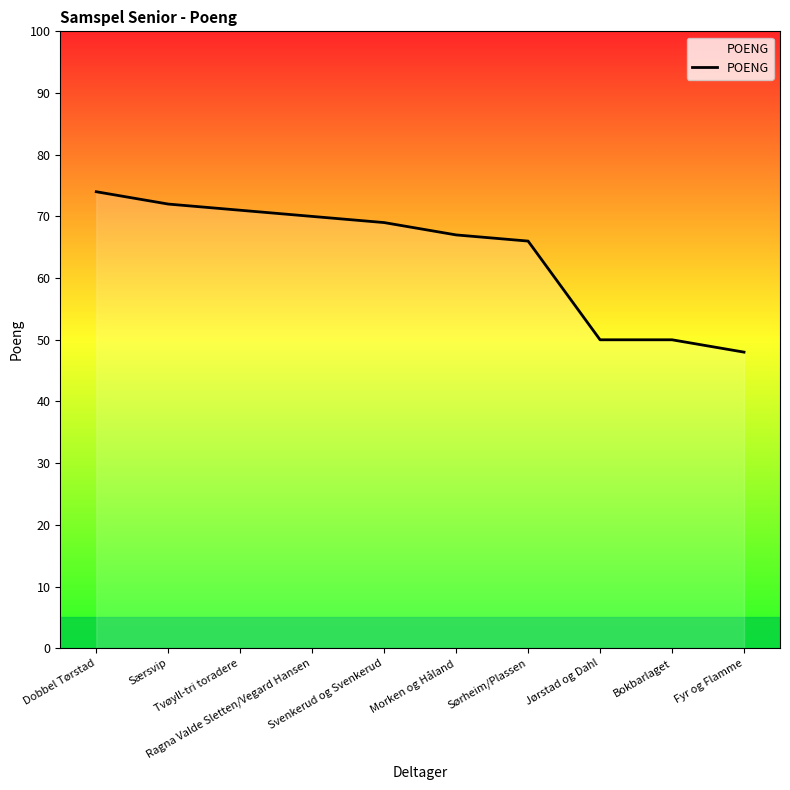

The value at Dobbel Tørstad is 48. True or false?

False